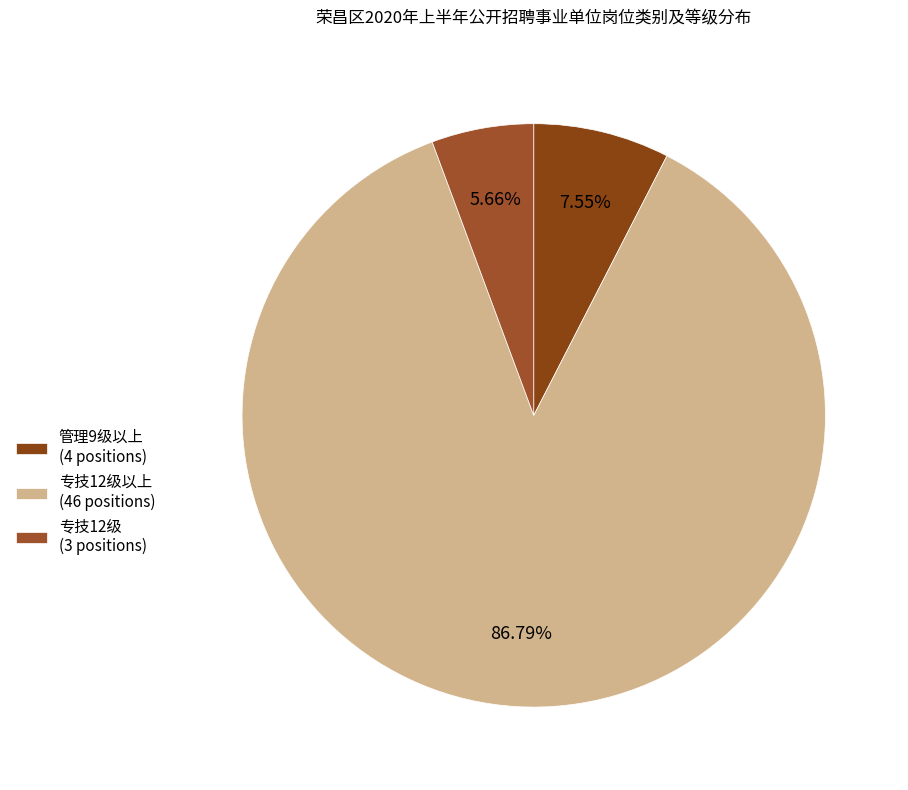

How many slices are in this pie chart?

3